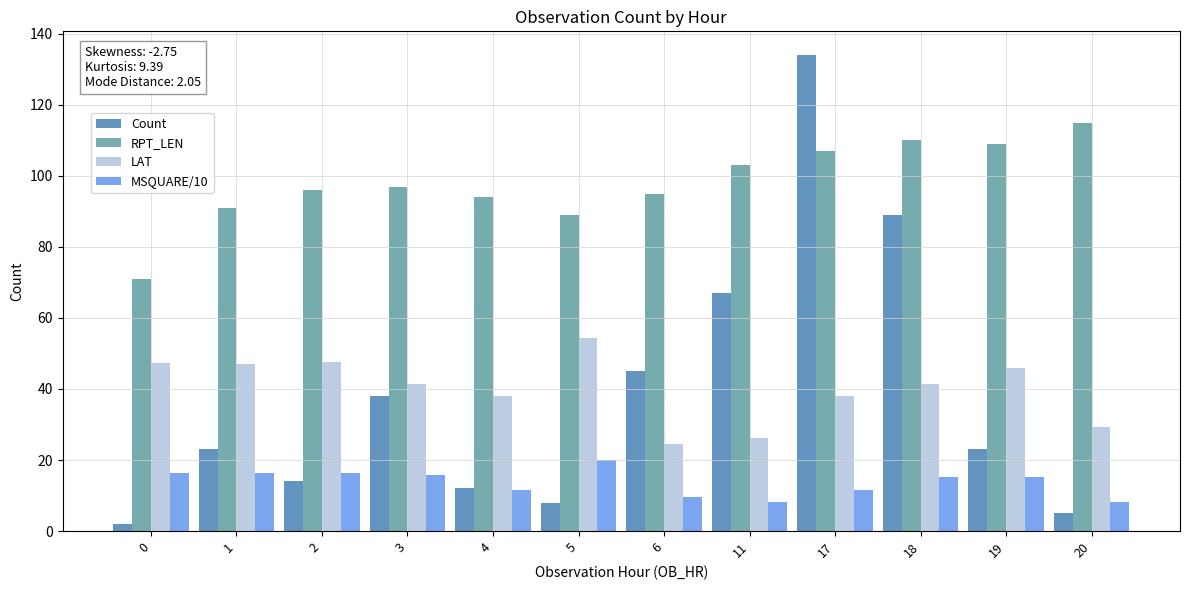

At 5, list the series in order from smallest to largest.

Count, MSQUARE/10, LAT, RPT_LEN